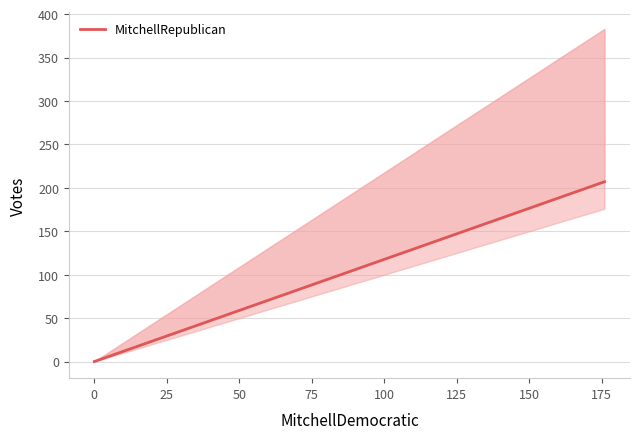

Is it true that the value at 0 is -114?

False